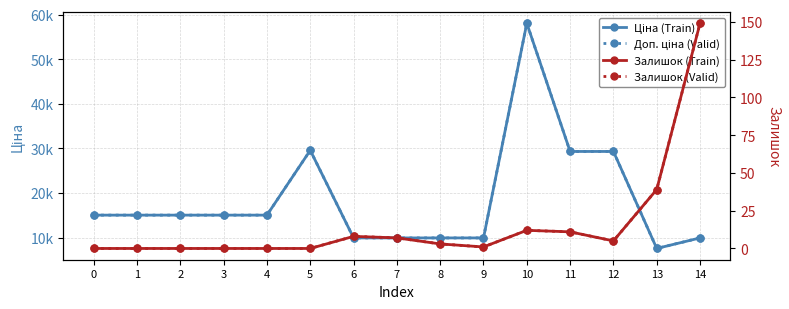

Which series has the largest total across all categories?

Ціна (Train)